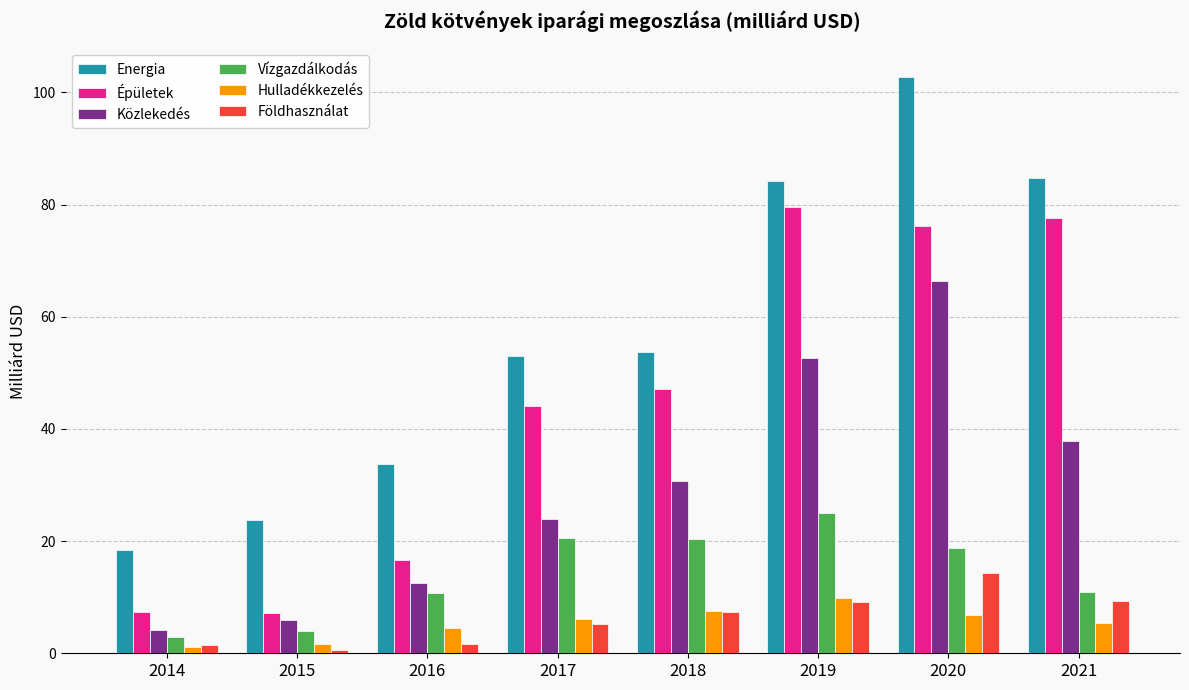

List the series in order of their peak value, lowest first.

Hulladékkezelés, Földhasználat, Vízgazdálkodás, Közlekedés, Épületek, Energia